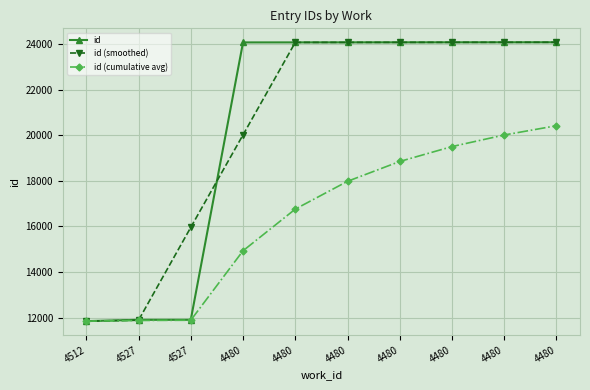

What is the difference between the maximum and minimum values in the id (smoothed) series?

12229.0